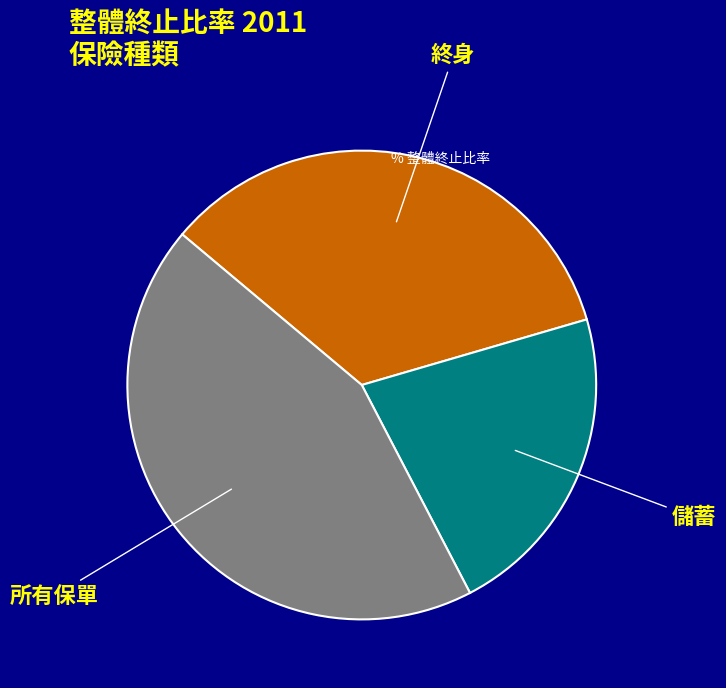

True or false: 終身 accounts for 29% of the total.

False